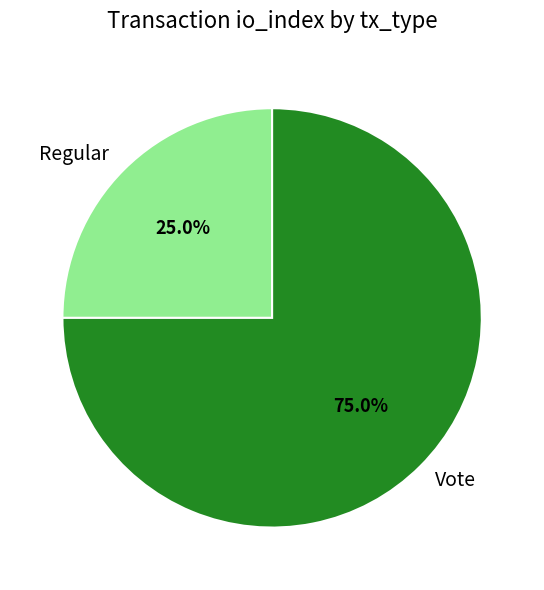

How much of the chart is everything except Vote?

25.0%